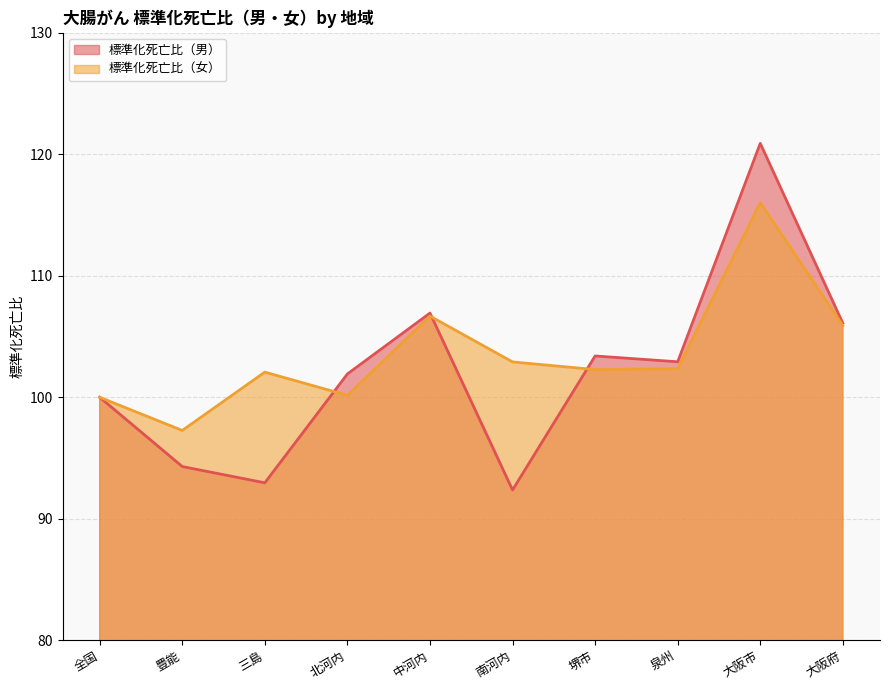

How many lines are shown in the chart?

2